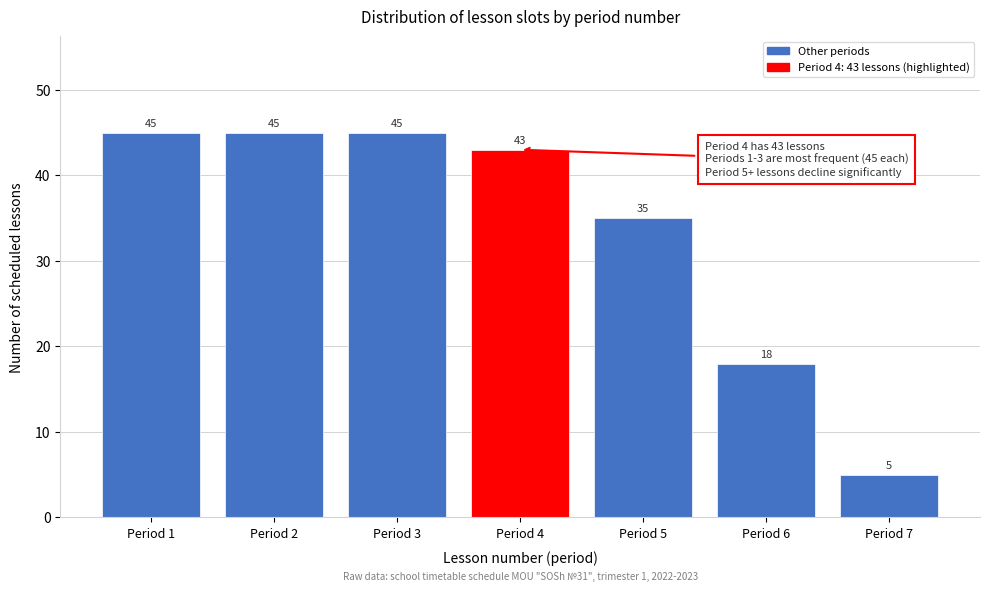

Reading left to right, what are all the values shown in this chart?

45	45	45	43	35	18	5